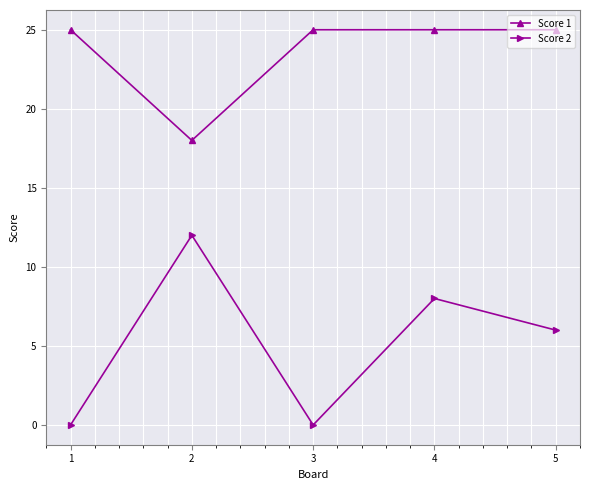

What is the highest value of the Score 2 series?

12